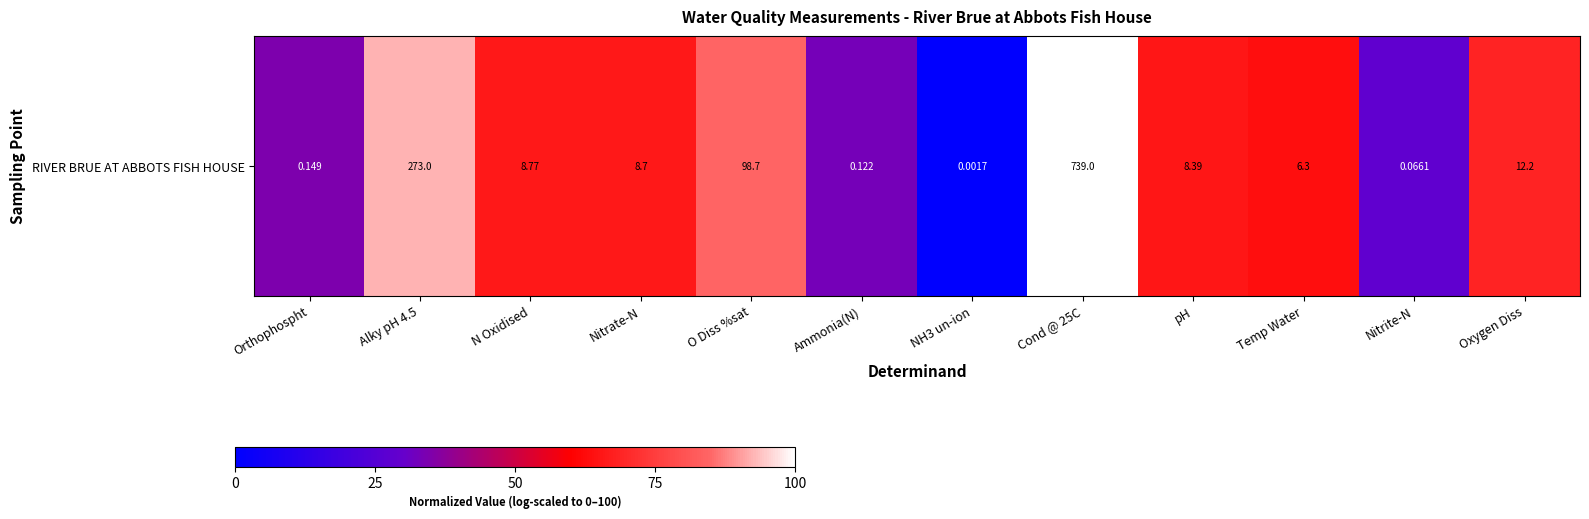

True or false: the data shows 40.7 at Nitrite-N.

False